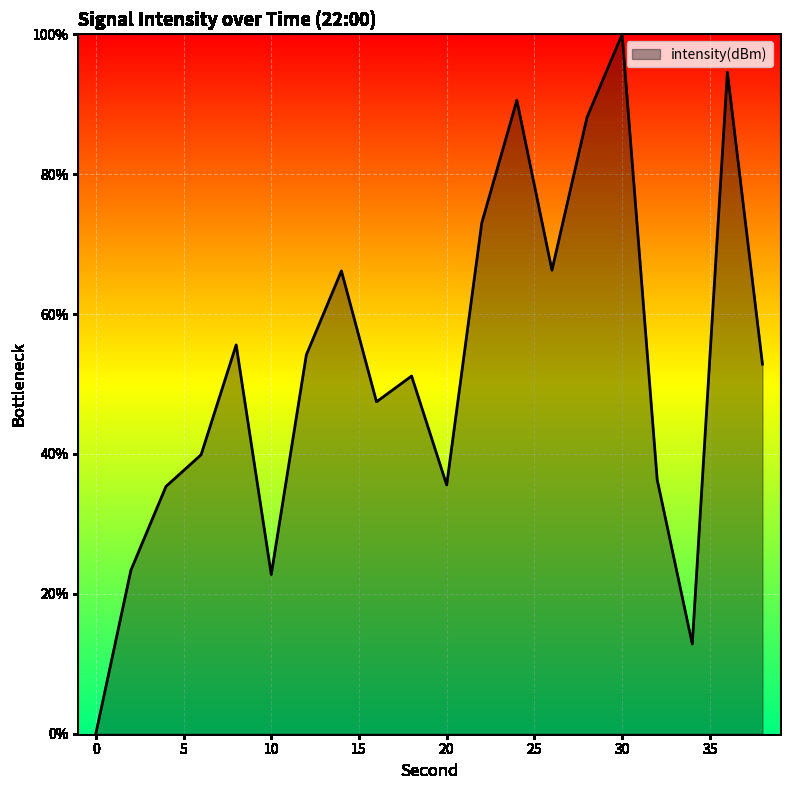

How many lines are shown in the chart?

1